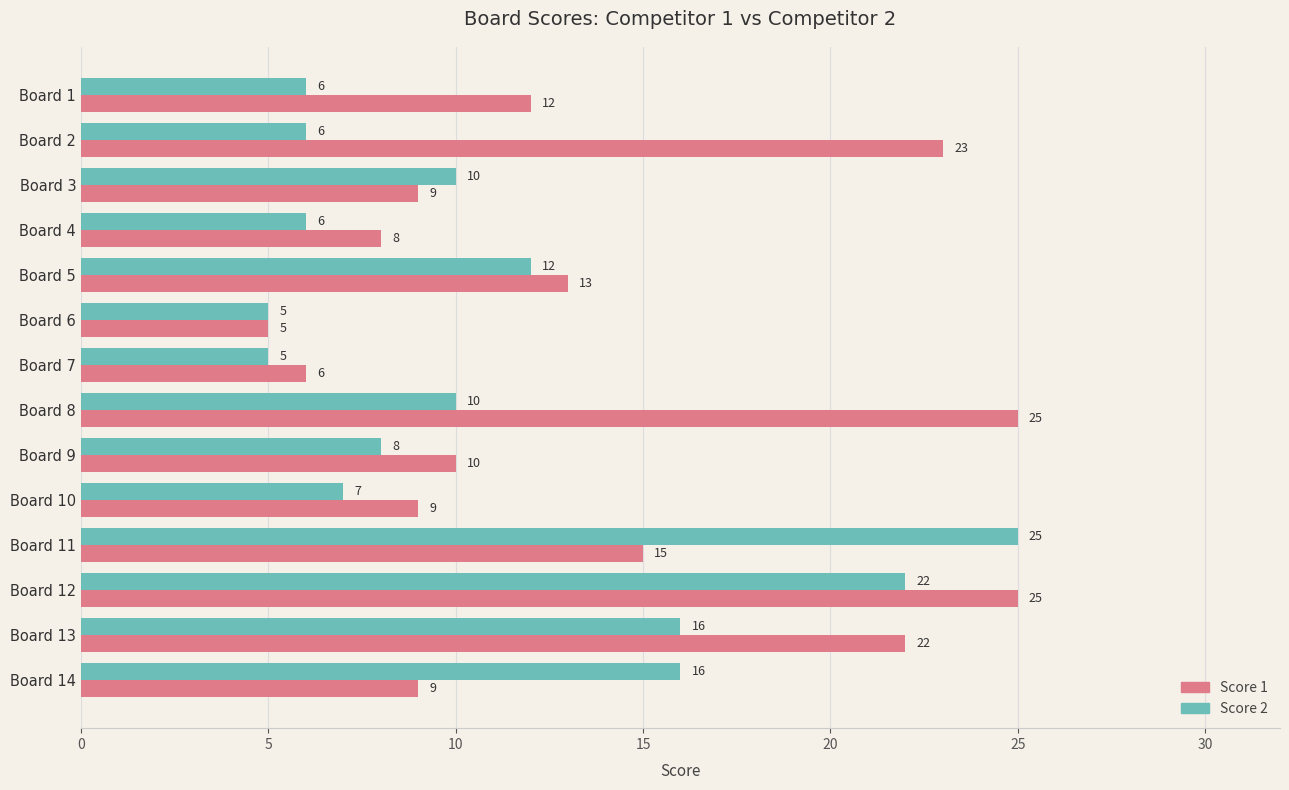

Which series has the largest total across all categories?

Score 1